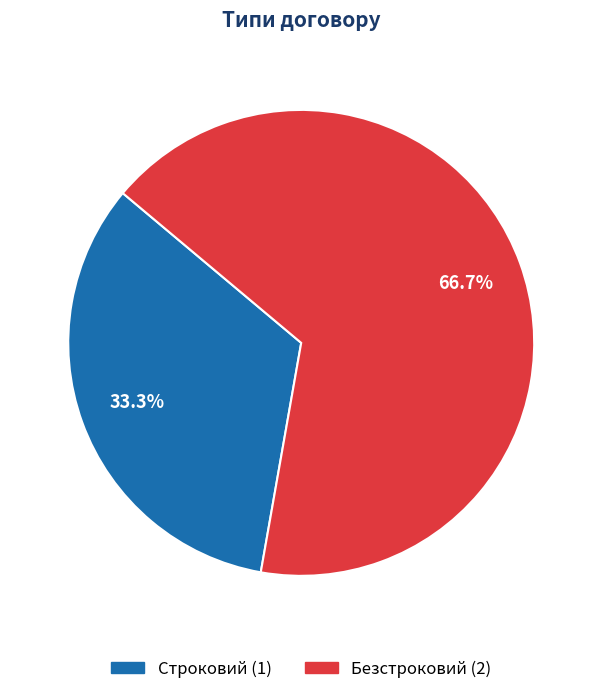

To the nearest percent, what is the difference between the Строковий and Безстроковий slice percentages?

33%